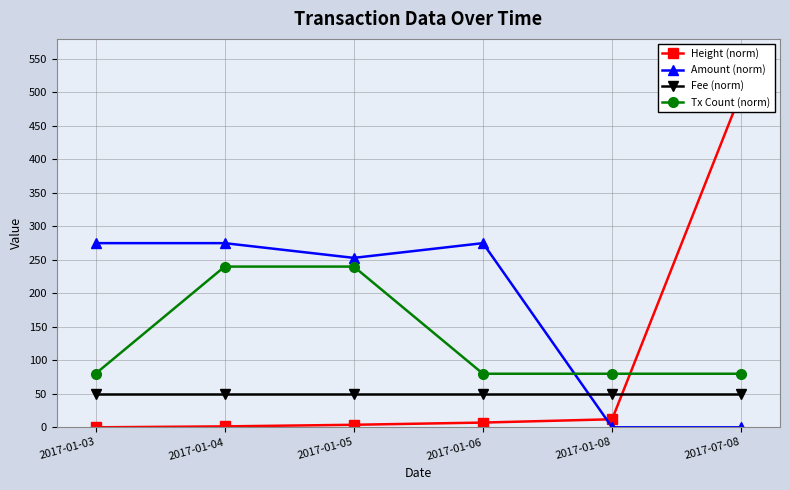

How many Tx Count (norm) values are between 80 and 240?

6